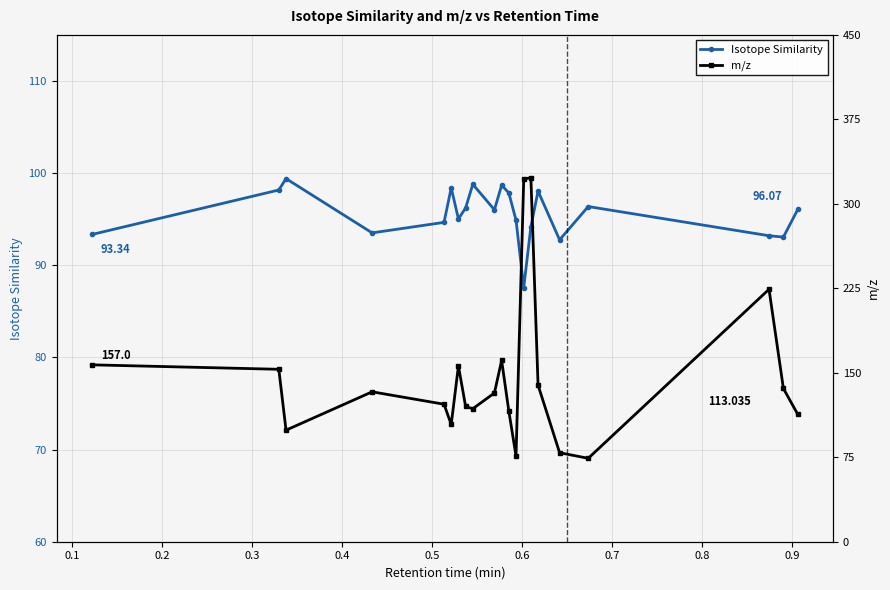

How many interior local peaks does the Isotope Similarity series have?

6